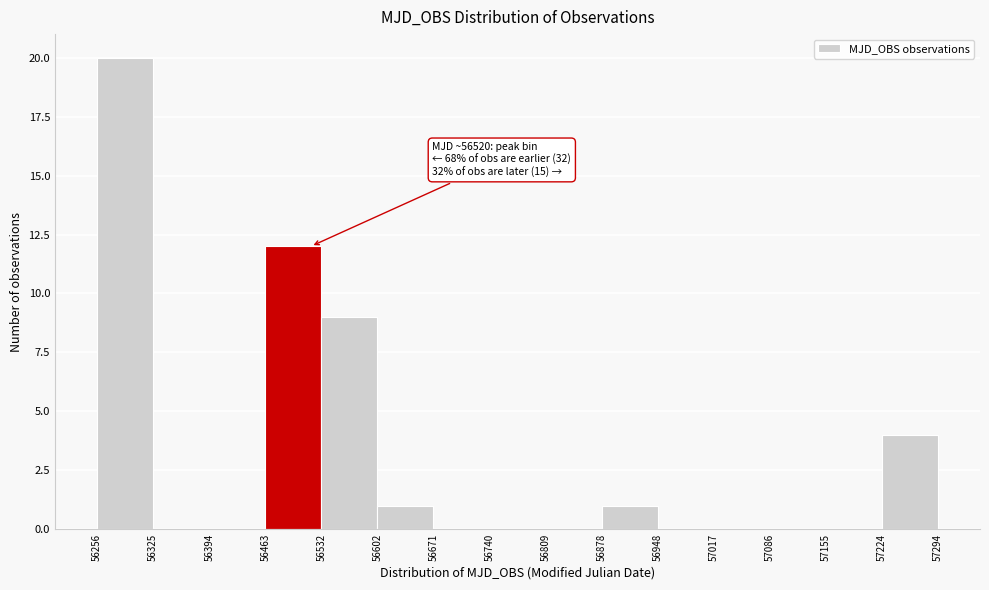

Which range on the x-axis has the tallest bar?

56256 to 56325